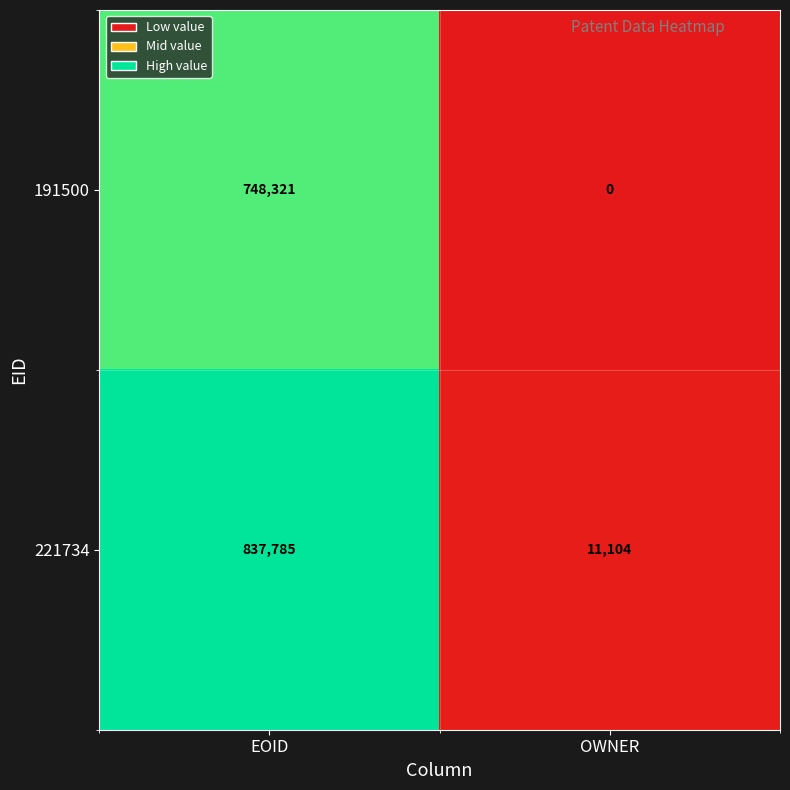

Rank the series by their maximum value, from highest to lowest.

221734, 191500